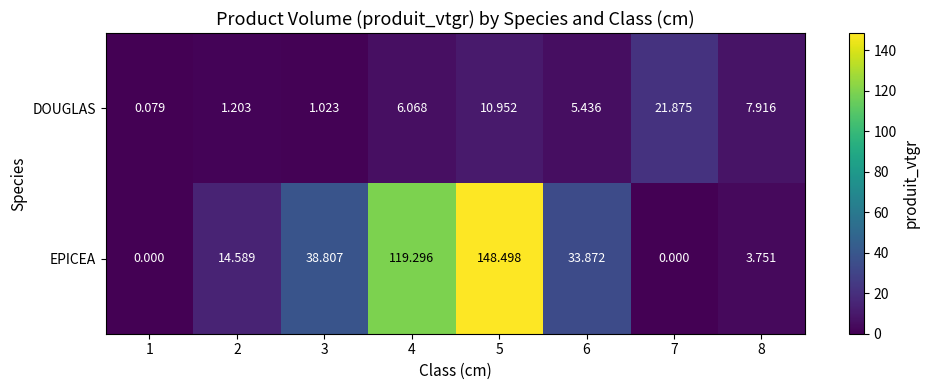

Between 3 and 7, which series saw the biggest shift?

EPICEA